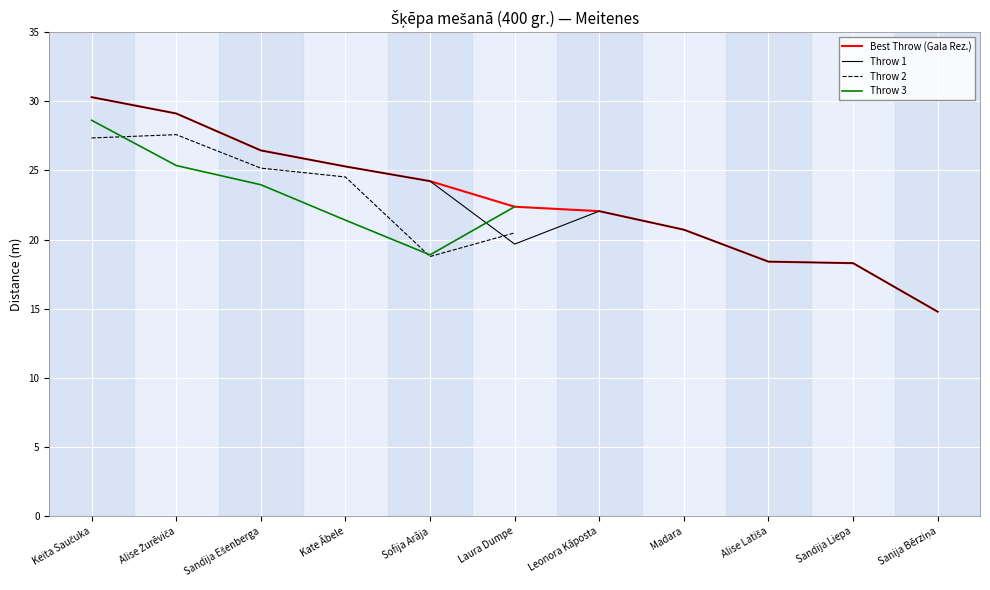

What is the value of the Throw 1 point at the 11th from the left?

14.8